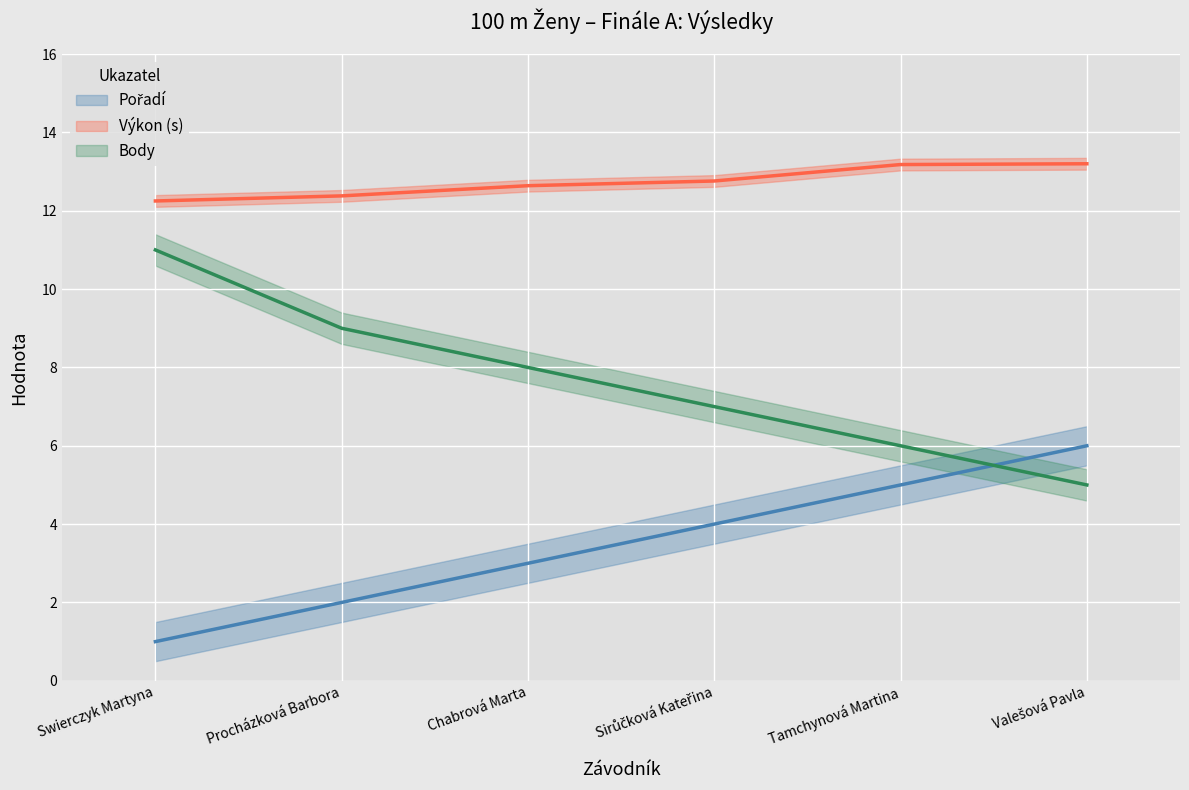

Between Swierczyk Martyna and Chabrová Marta, which series saw the biggest shift?

Body